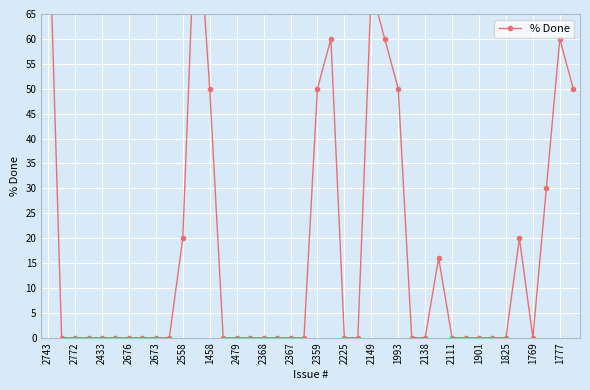

How many lines are shown in the chart?

1